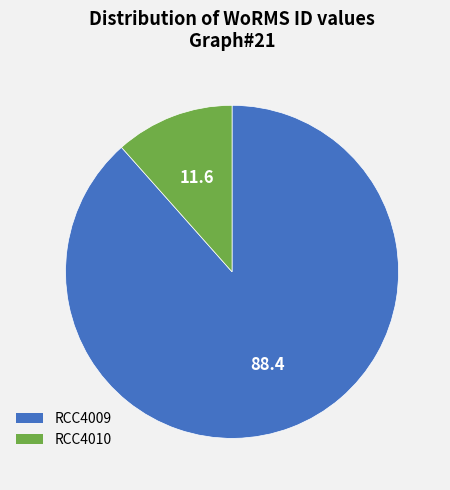

Which has a higher value, RCC4009 or RCC4010?

RCC4009